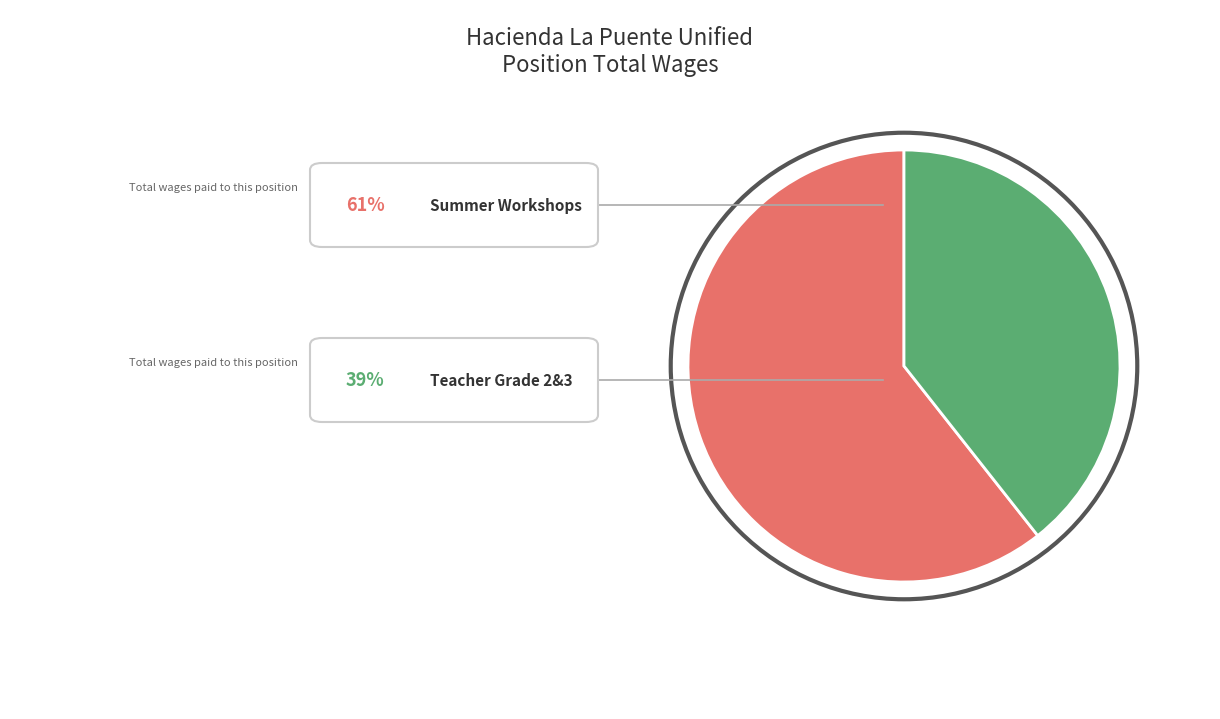

Is there a majority slice in this chart?

Yes